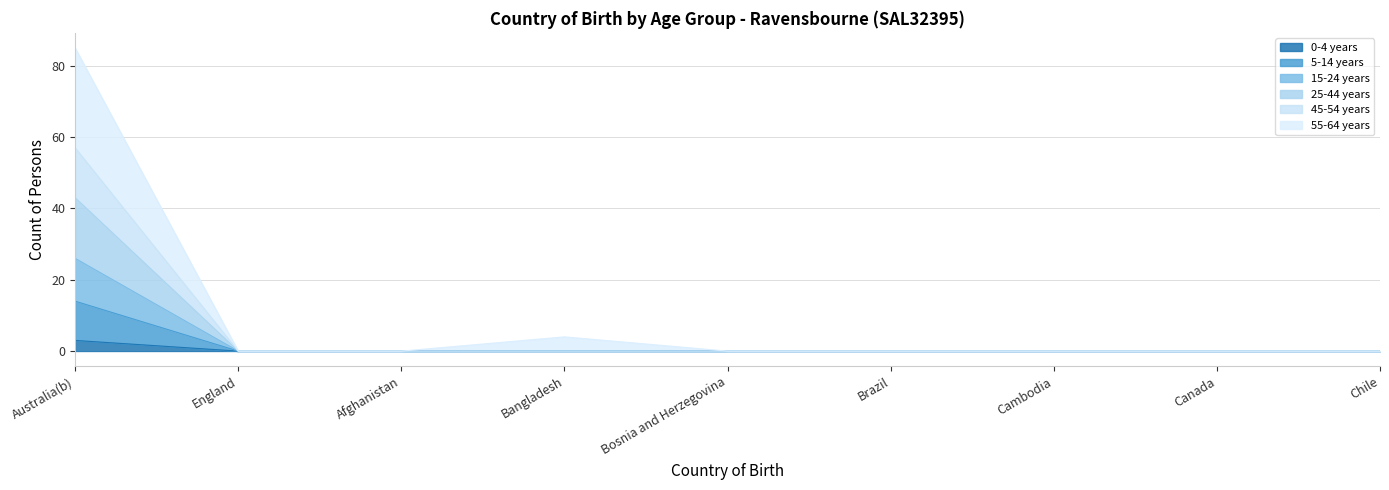

What are all the series names shown in the legend?

0-4 years, 5-14 years, 15-24 years, 25-44 years, 45-54 years, 55-64 years